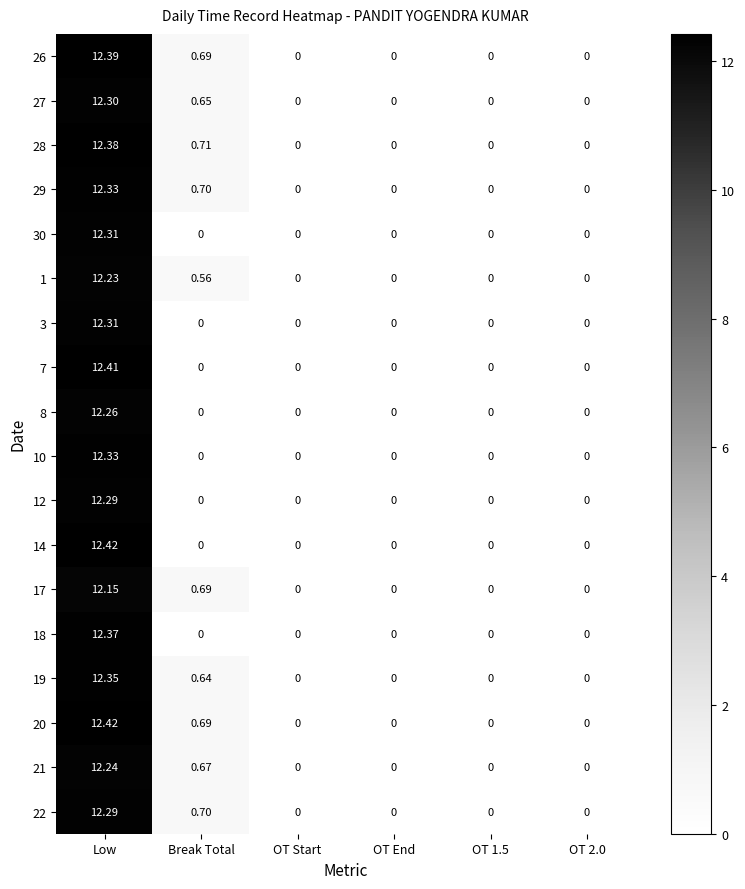

Which category has the highest value across all series?

Low